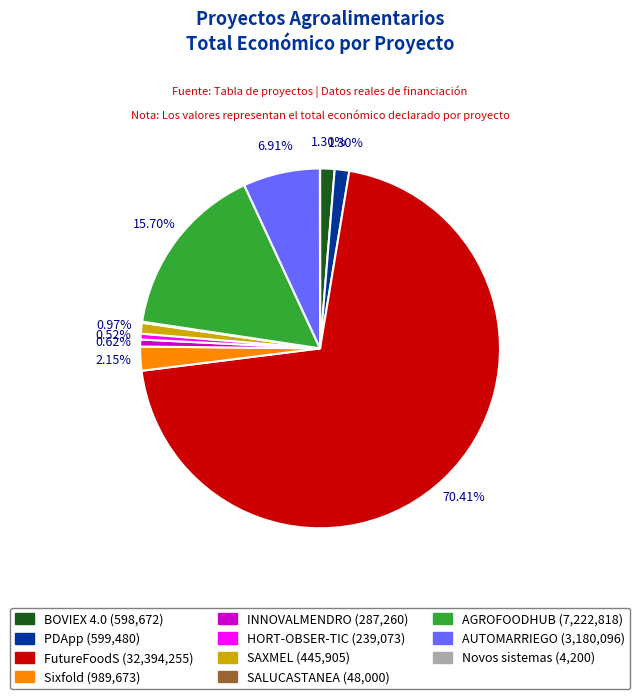

To the nearest percent, what percentage of the pie is PDApp?

1%